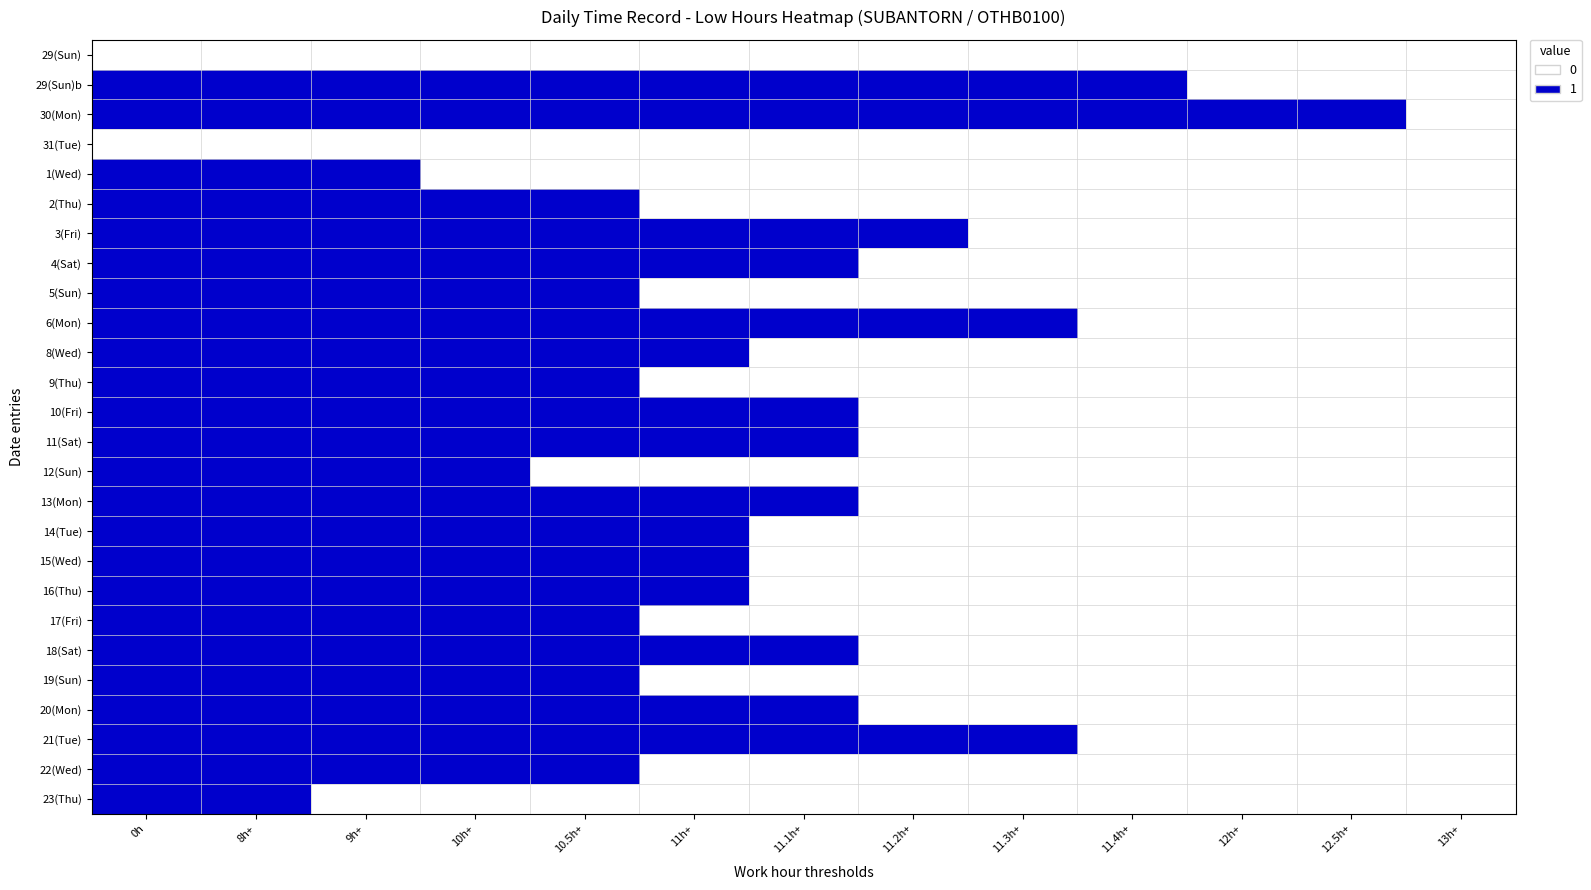

Which series has the largest range (max minus min)?

29(Sun)b